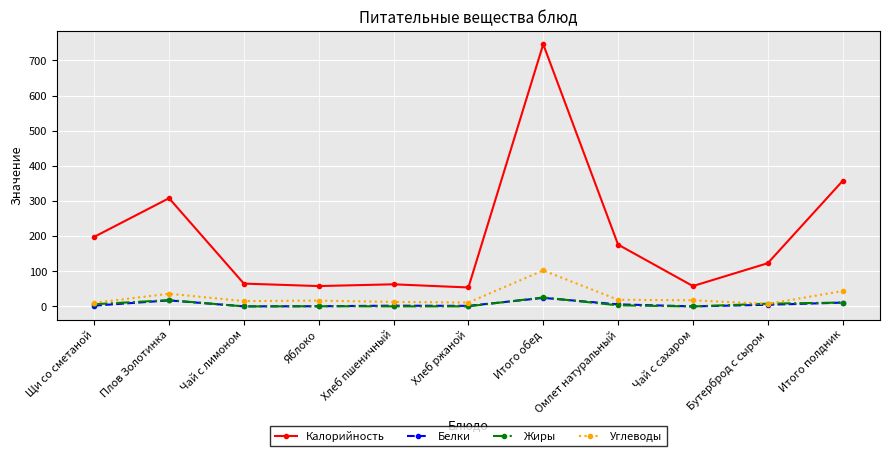

True or false: Жиры and Калорийность cross at least once.

False